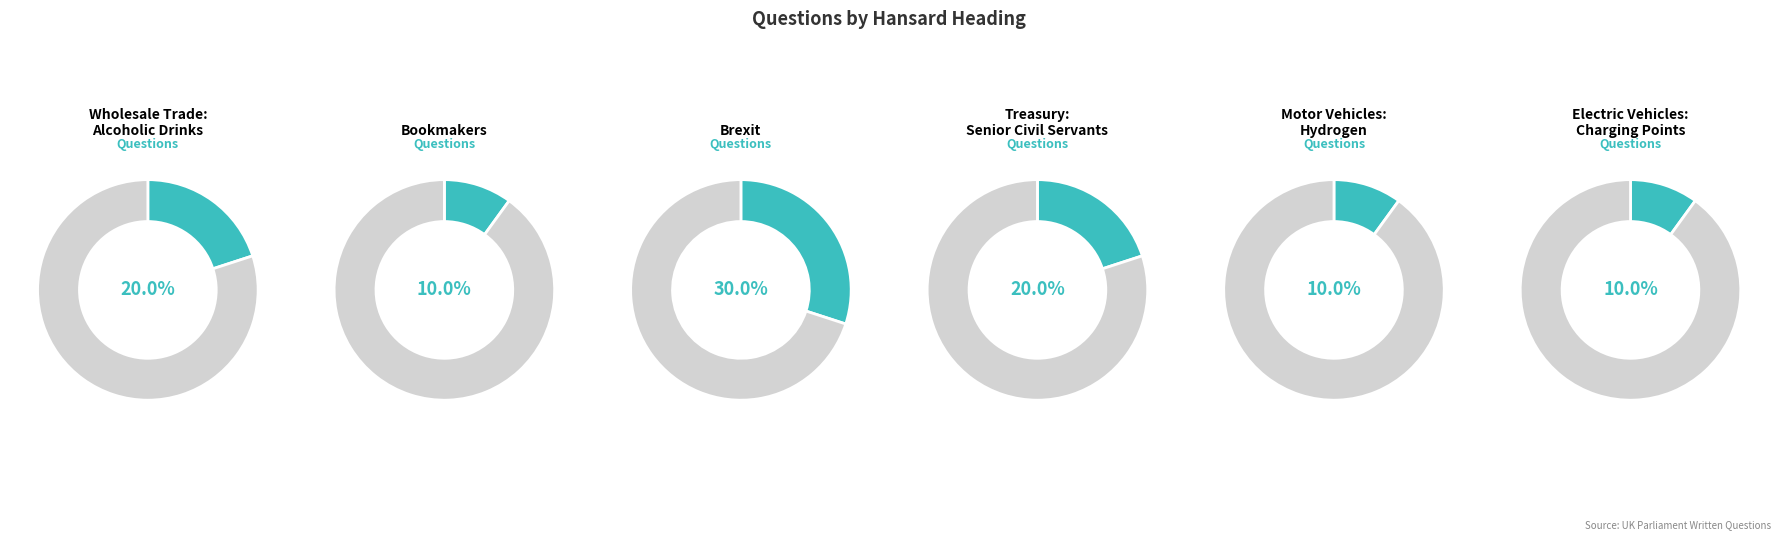

Count the number of slices in the pie.

6